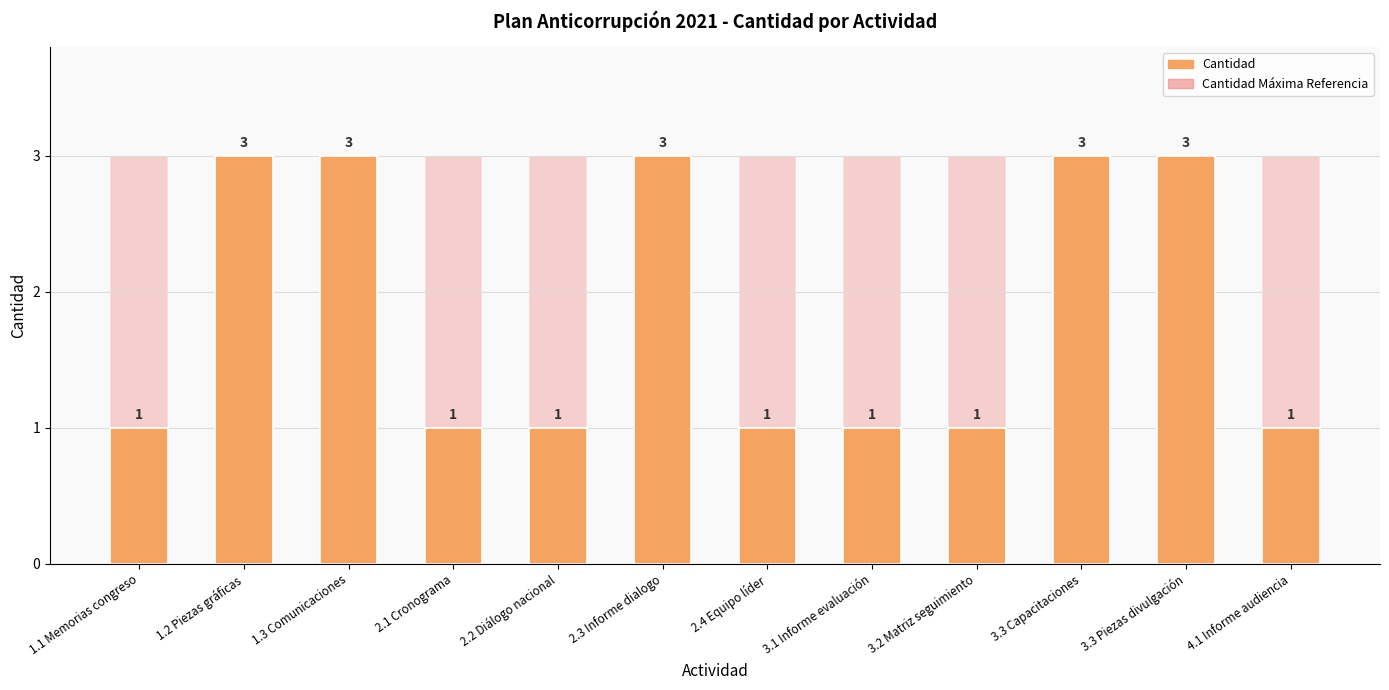

The value of Cantidad Máxima Referencia at 2.1 Cronograma is 5. True or false?

False